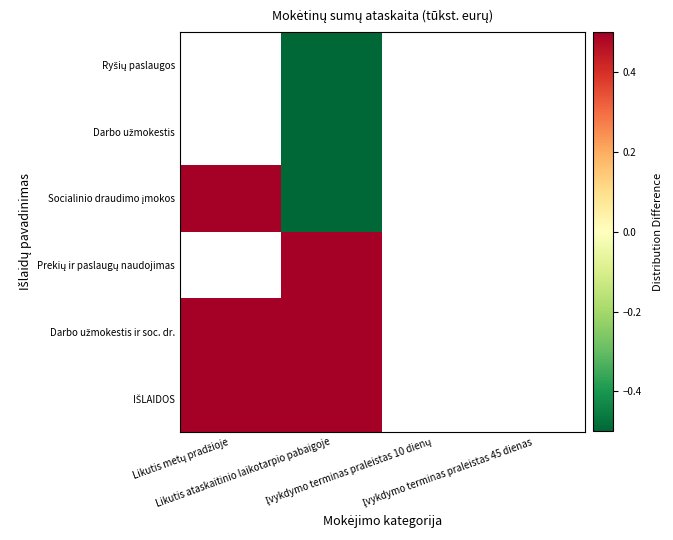

At which category is the sum across all series the highest?

Likutis ataskaitinio laikotarpio pabaigoje